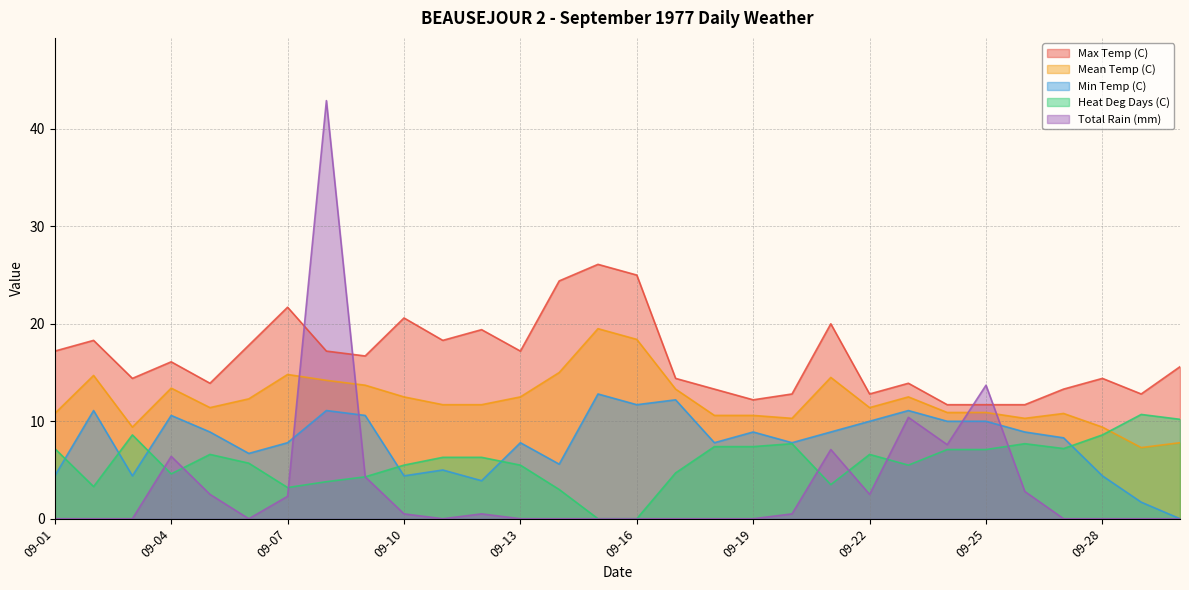

Which series has the widest spread of values?

Total Rain (mm)